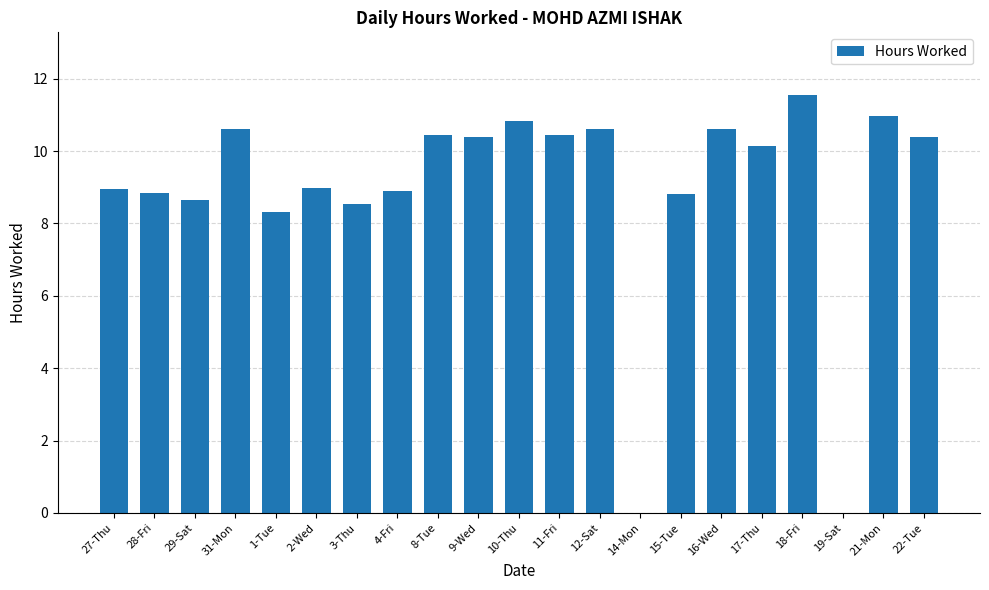

What is the sum of all values?

187.0